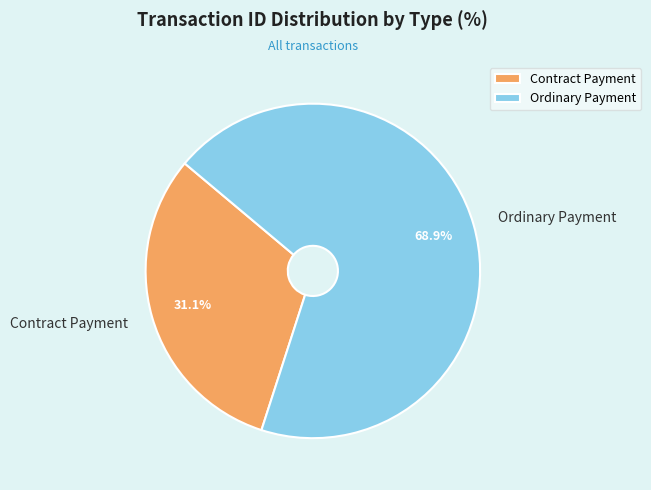

What is the largest slice in the pie chart?

Ordinary Payment